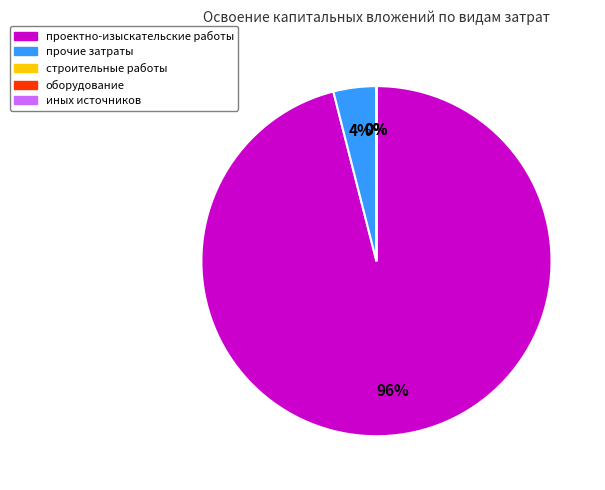

True or false: проектно-изыскательские работы accounts for 99% of the total.

False